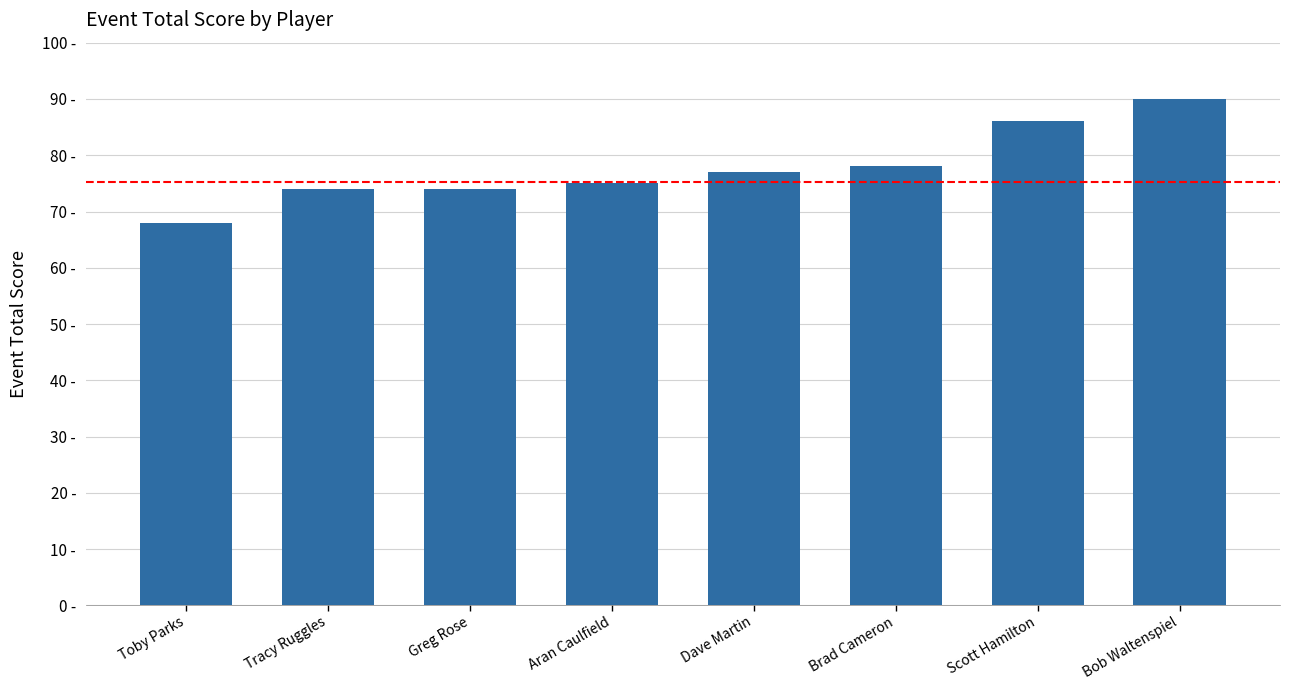

Where is the data nearest to the value 79?

Brad Cameron